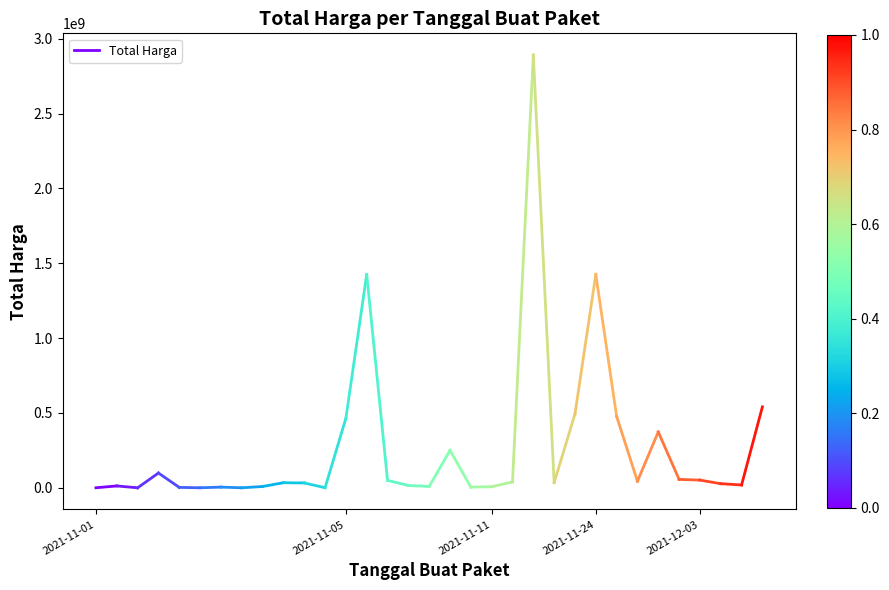

Which has a higher value, 2021-11-01 or 2021-11-05?

2021-11-05